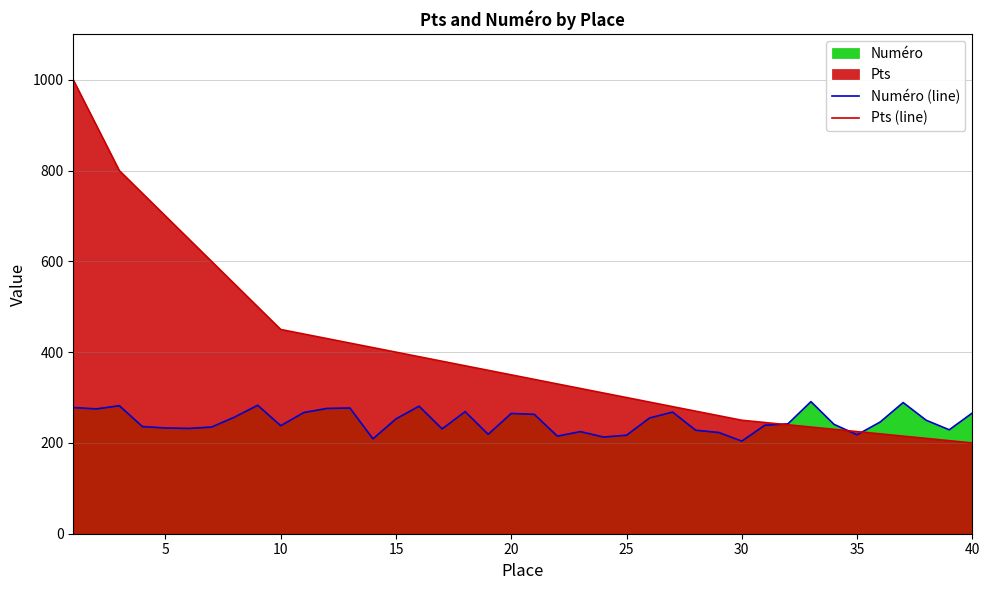

Which series has the widest spread of values?

Pts (line)